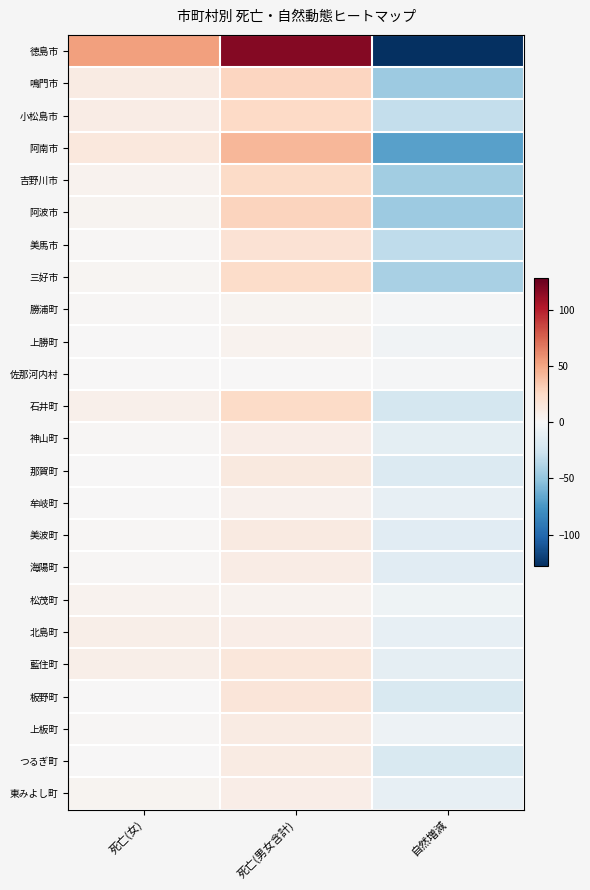

Between 死亡(女) and 死亡(男女含計), which is larger?

死亡(男女含計)